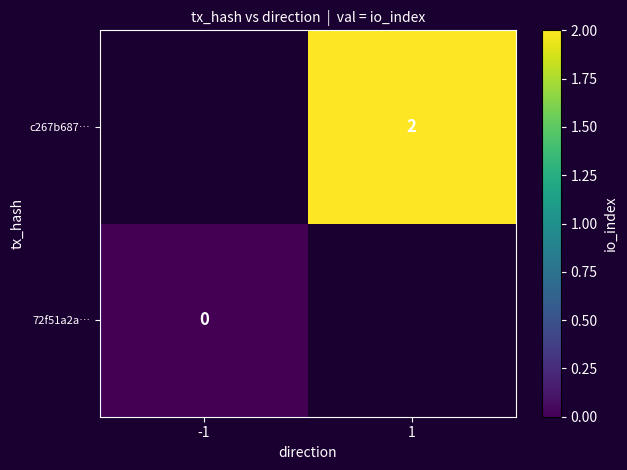

How many distinct data groups are displayed?

2